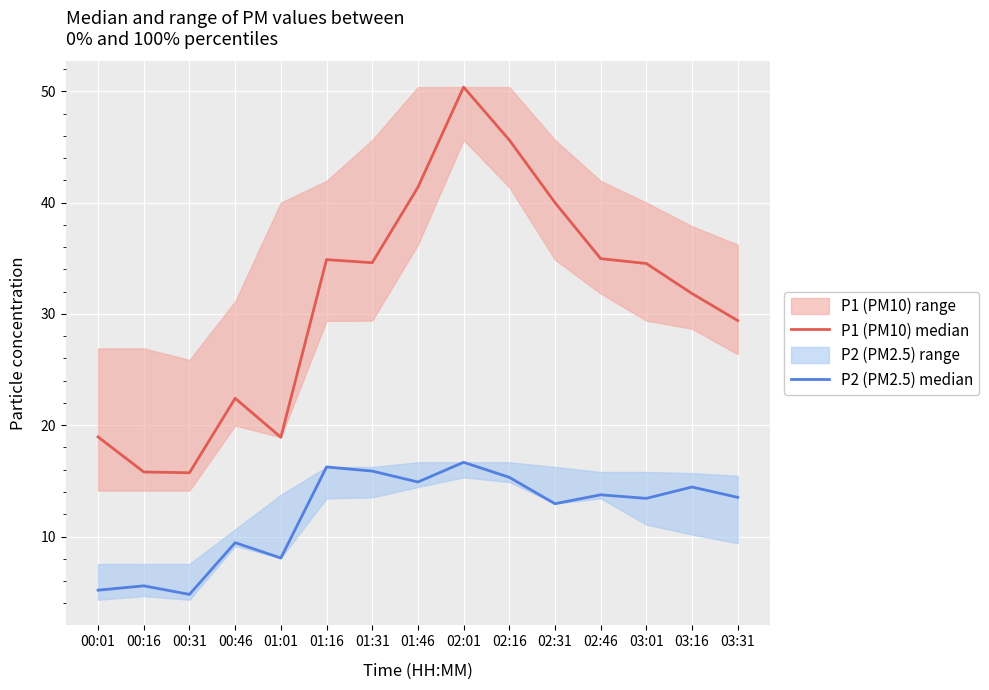

What is the highest value of the P2 (PM2.5) median series?

16.7